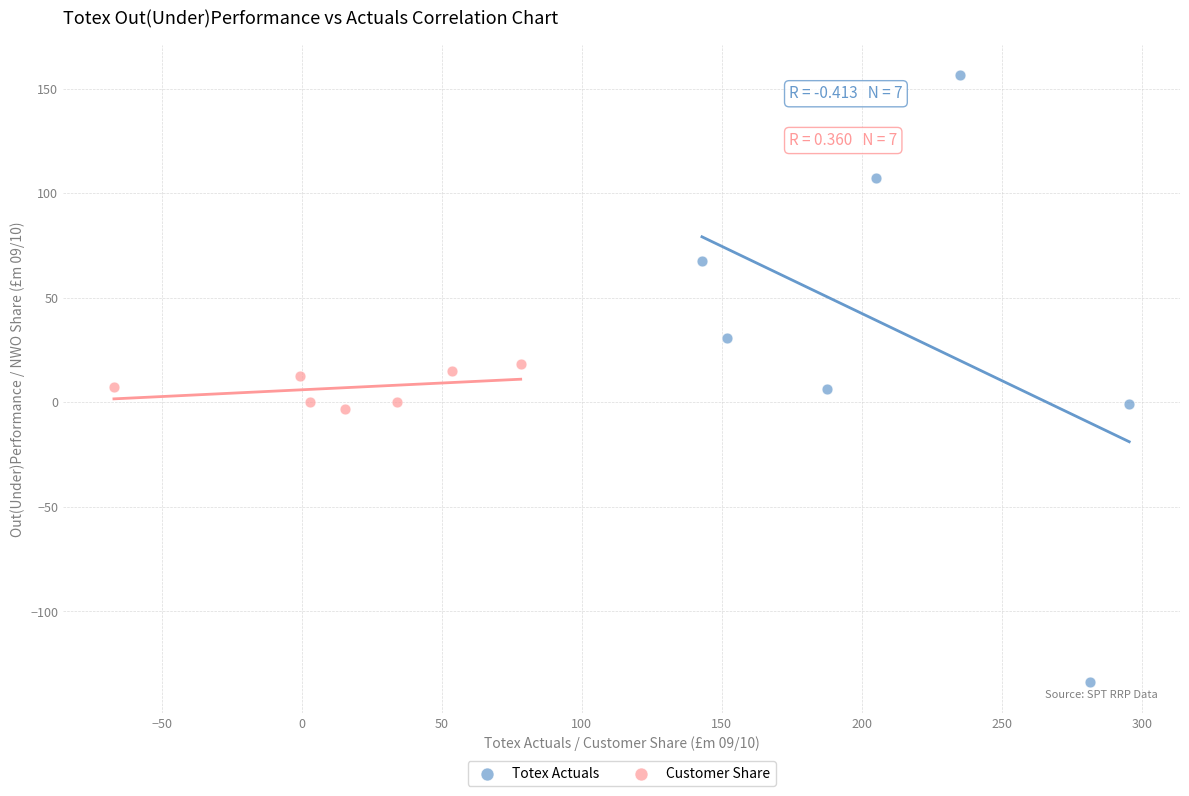

Which series contains the highest Y value?

Totex Actuals